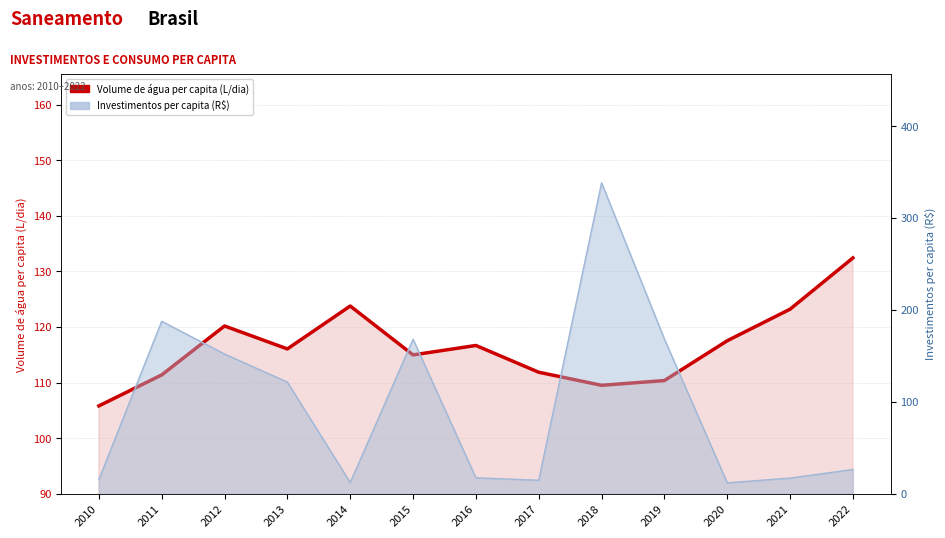

True or false: the data shows 110.3 at 2019.

True